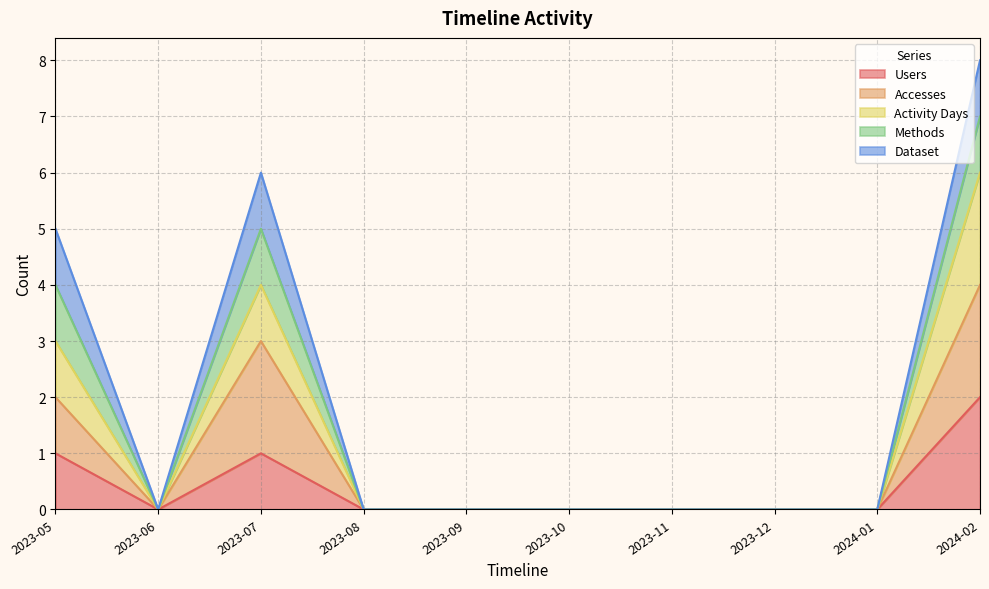

Where is the first local maximum for Users?

2023-07